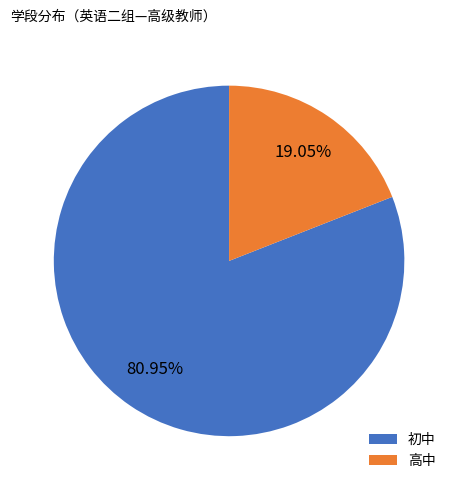

True or false: 初中 accounts for 81% of the total.

True